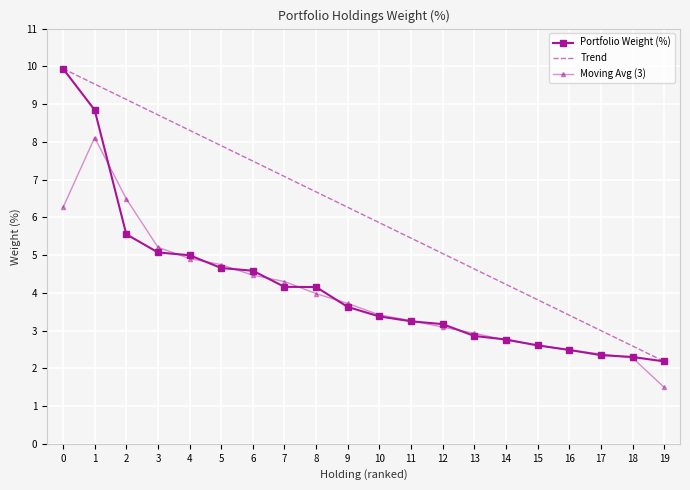

What value does the Portfolio Weight (%) series have at 7?

4.2